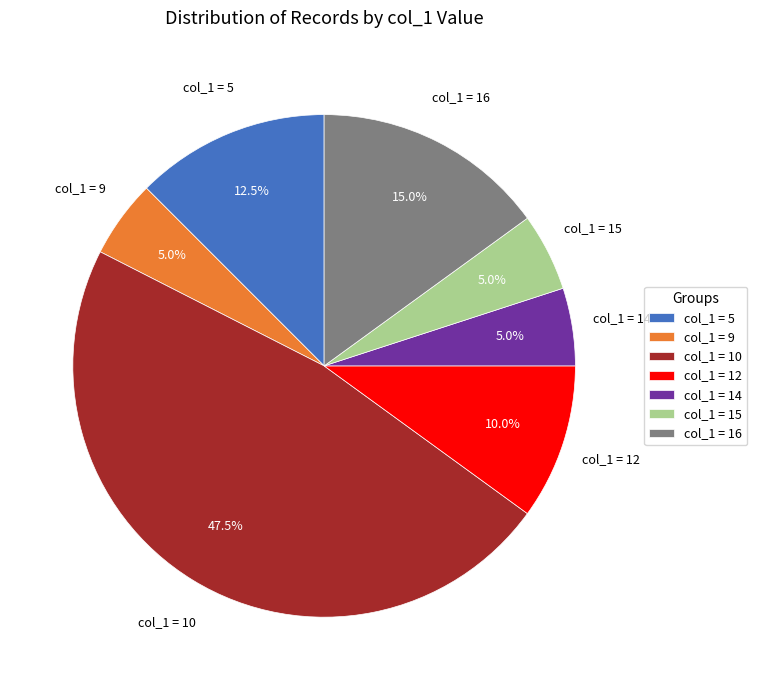

Do col_1 = 5 and col_1 = 14 together represent more than half of the pie?

No